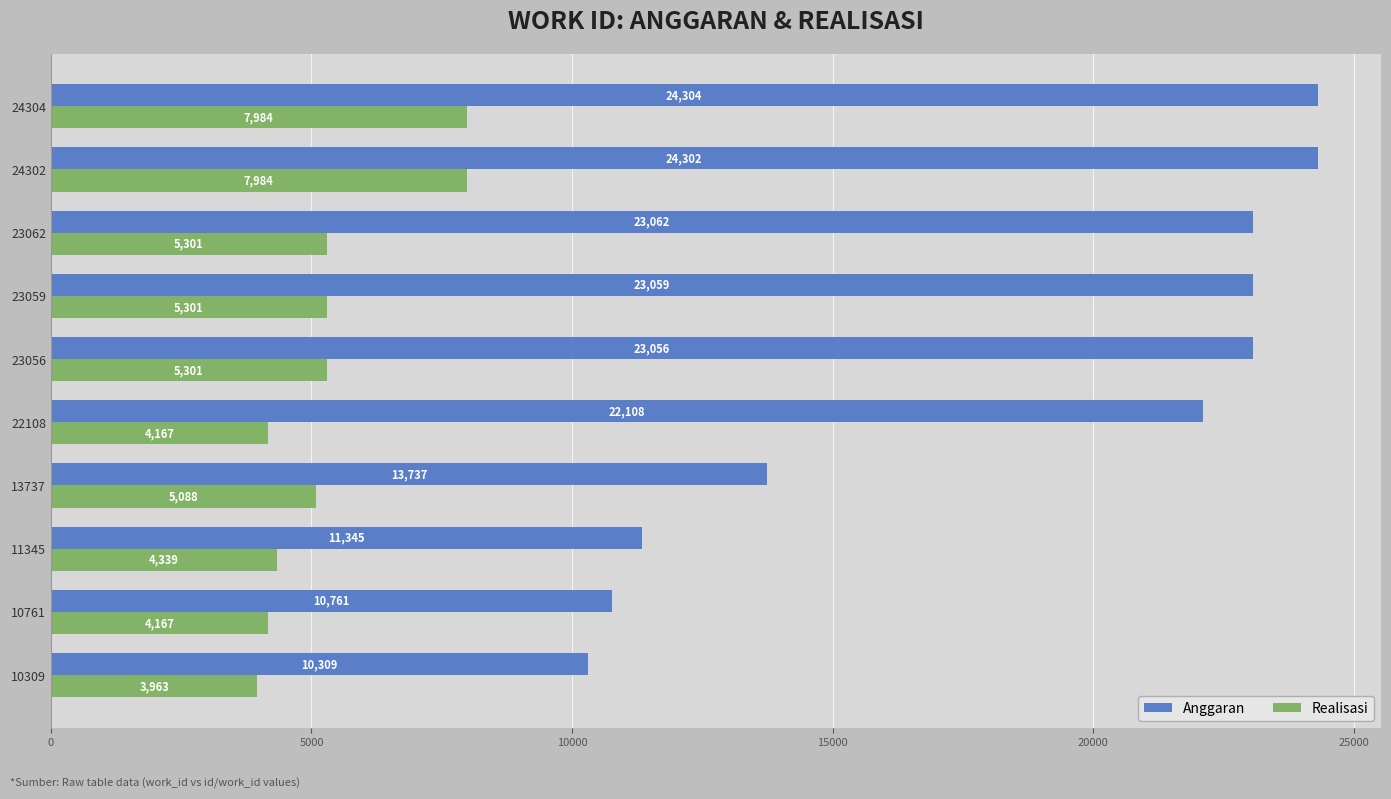

List the labels in order of Anggaran value, smallest first.

10309, 10761, 11345, 13737, 22108, 23056, 23059, 23062, 24302, 24304